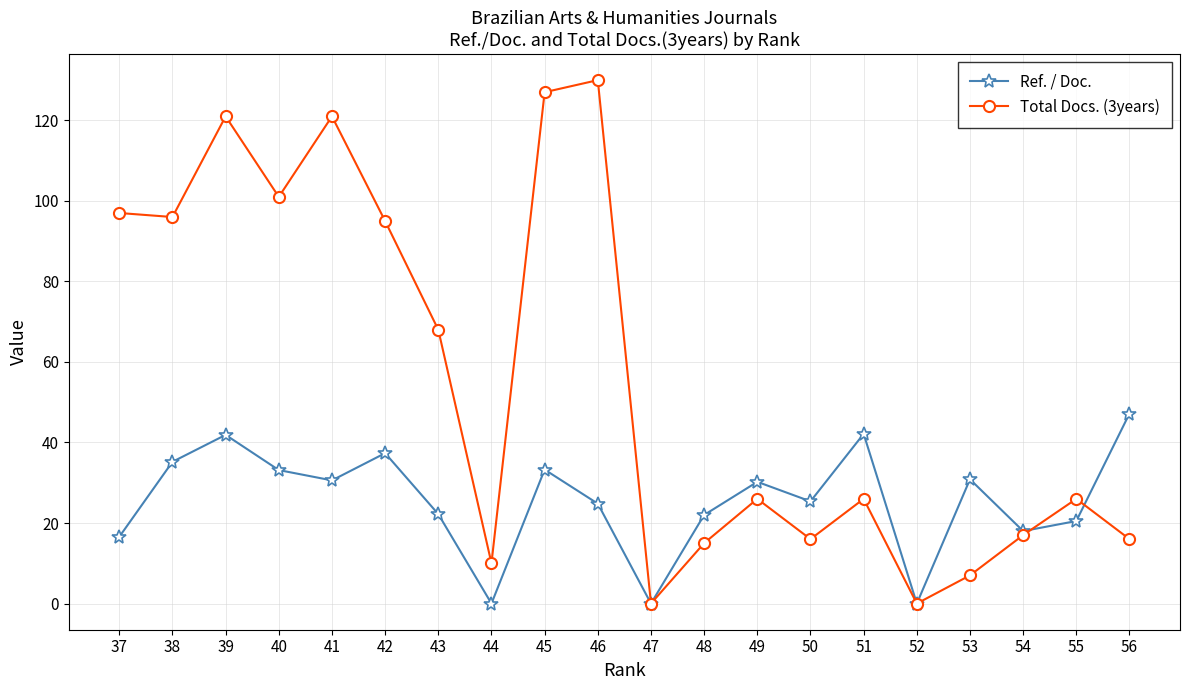

True or false: Ref. / Doc. has more than 1 points higher than both neighbors.

True